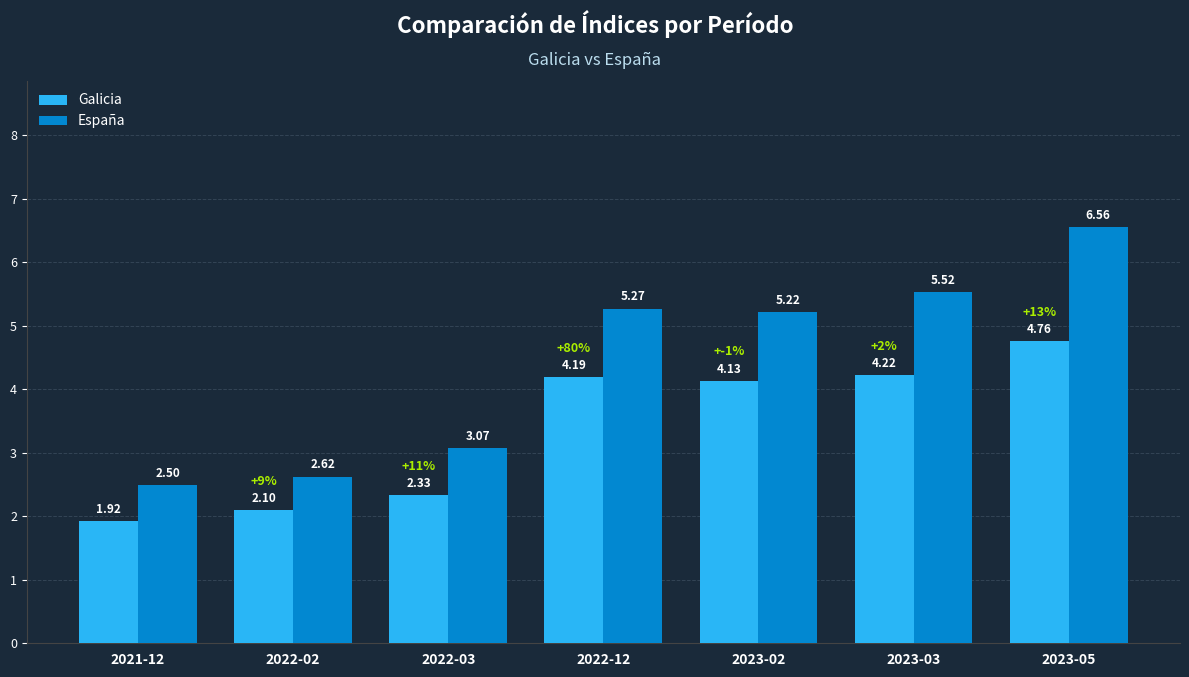

How many bars are there in total?

14